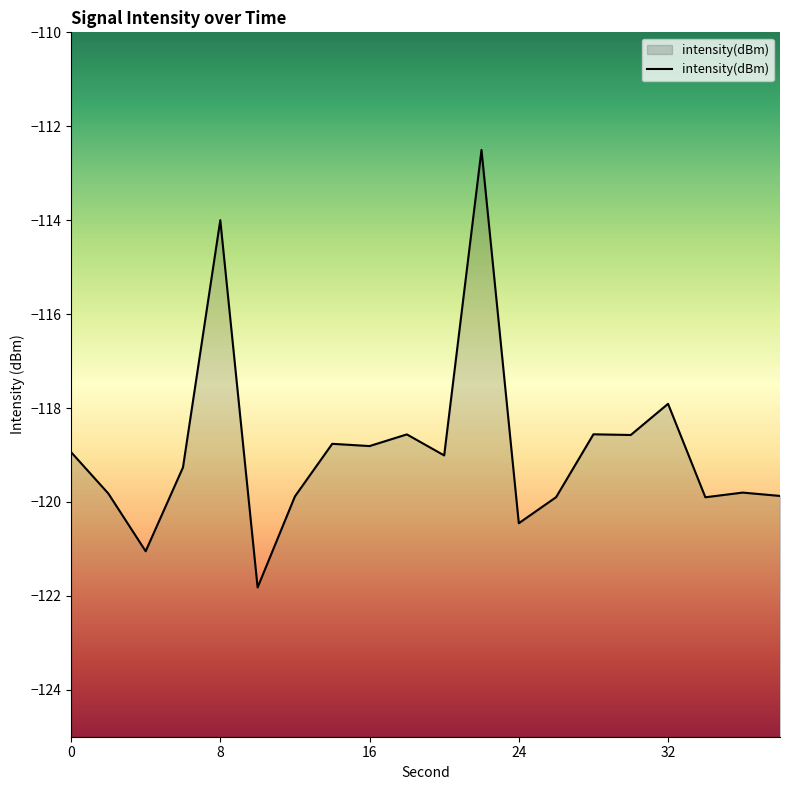

What is the value of the 16th point from the left?

-118.6